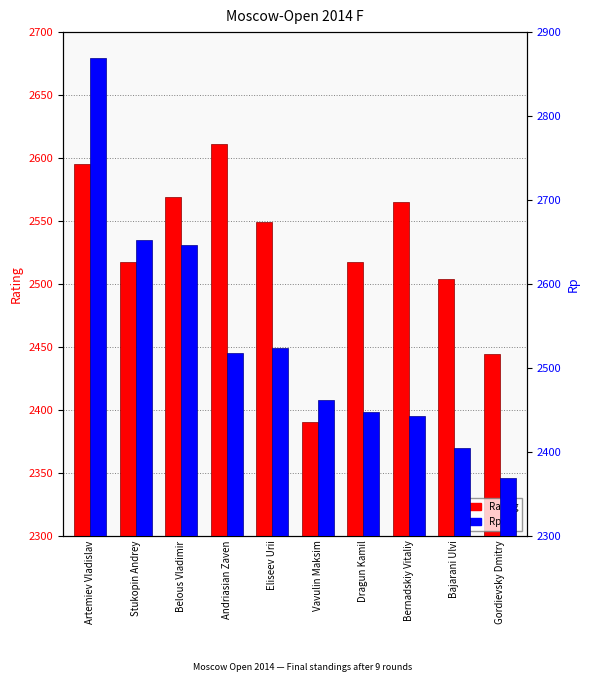

What is the difference between the highest and lowest values at Gordievsky Dmitry?

75